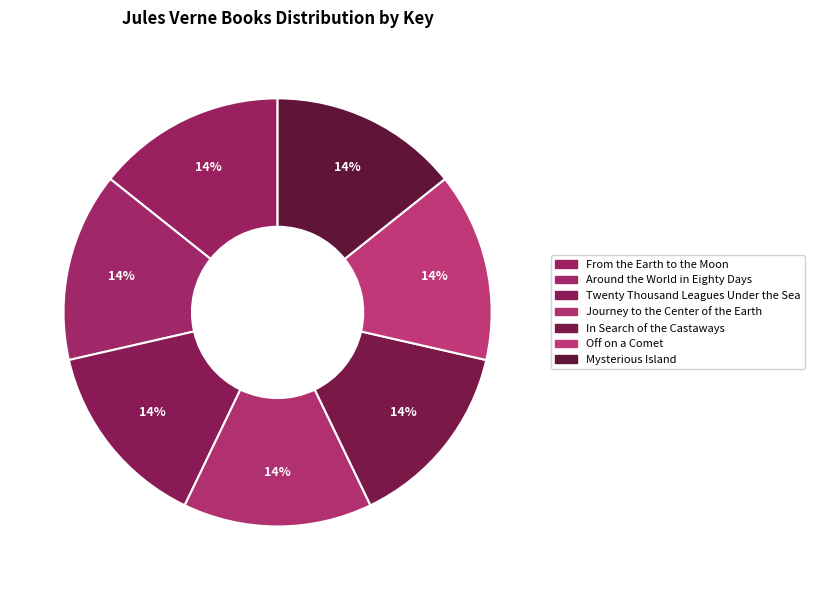

Approximately how many times larger is the value at Off on a Comet compared to In Search of the Castaways?

1.0